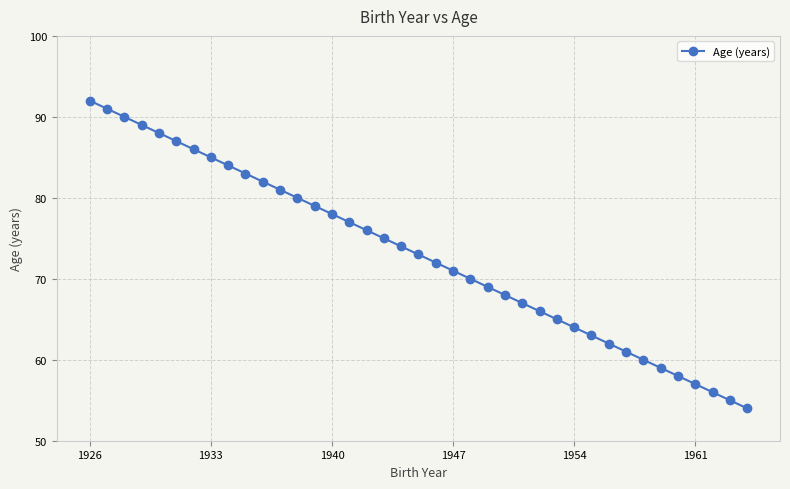

Does the chart display data point markers on the line(s)?

Yes